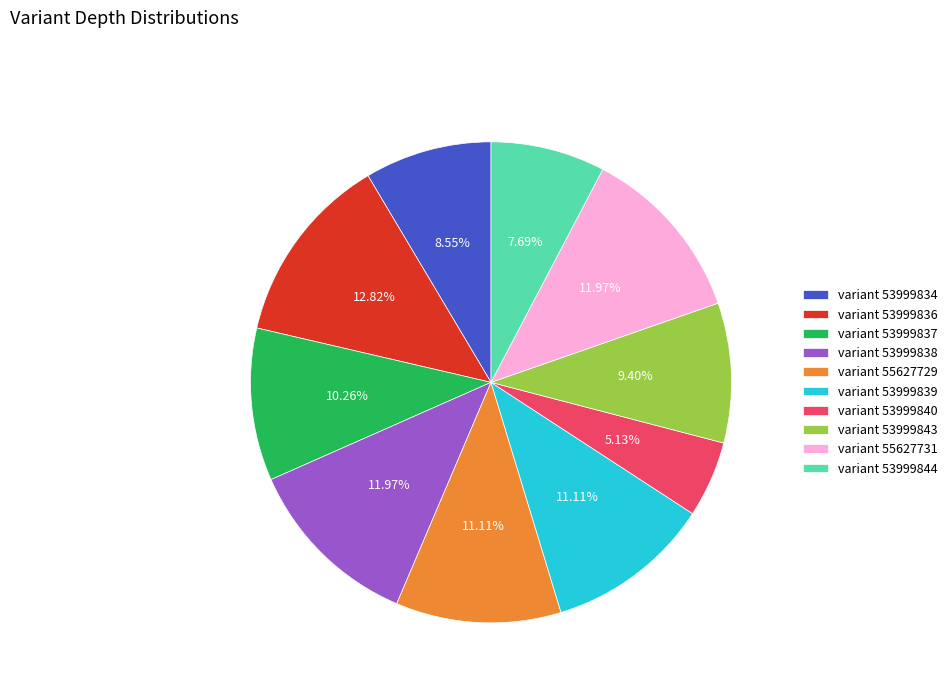

Combined, do variant 53999843 and variant 53999844 account for over 50%?

No